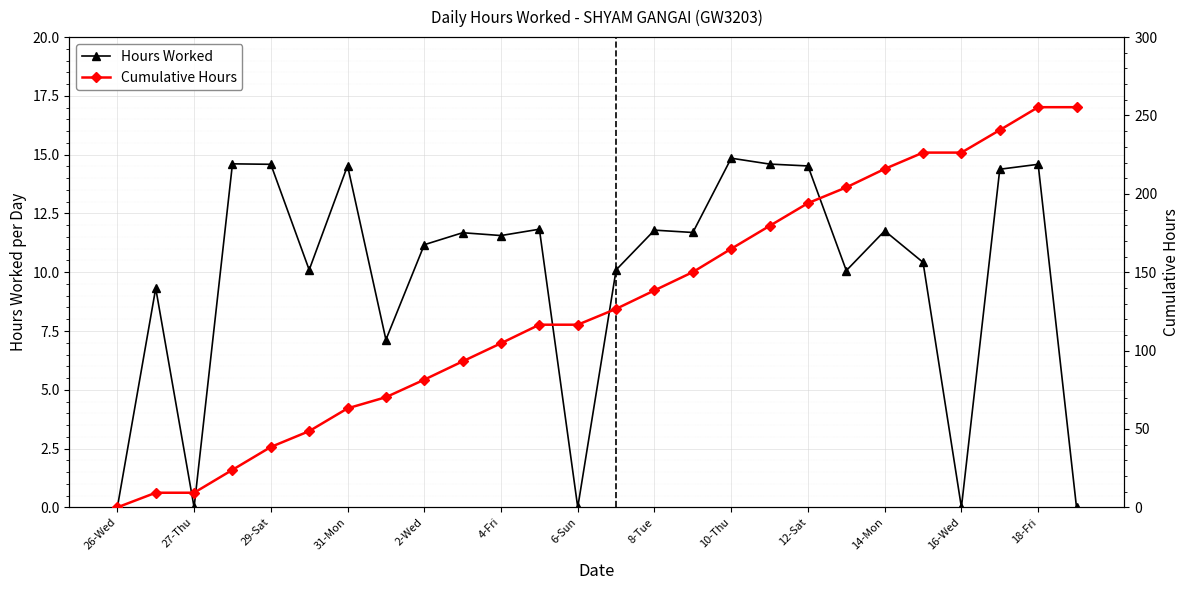

True or false: Cumulative Hours and Hours Worked cross at least once.

False